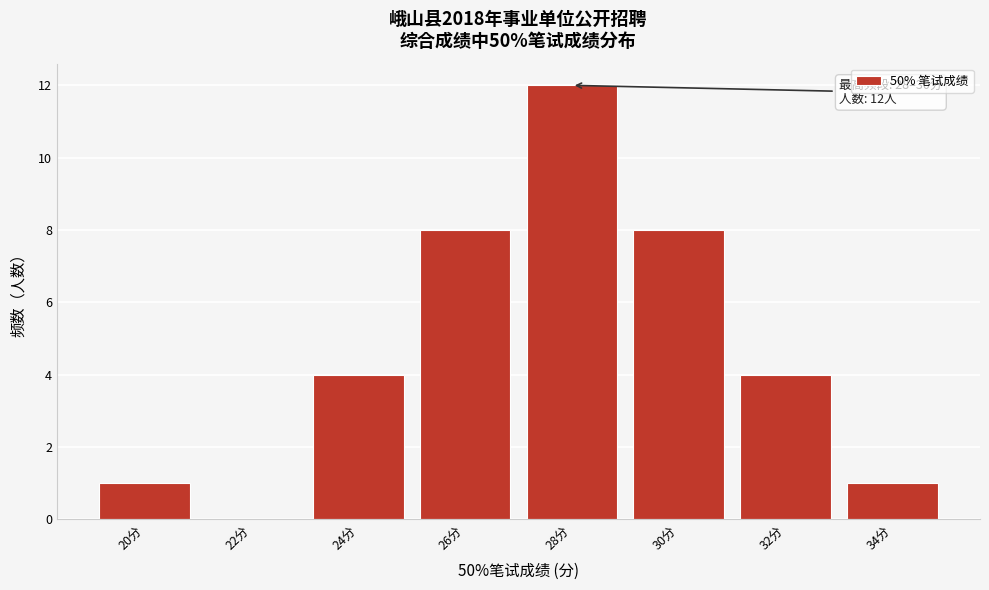

Reading left to right, extract all data points from this chart.

20分=1	22分=0	24分=4	26分=8	28分=12	30分=8	32分=4	34分=1